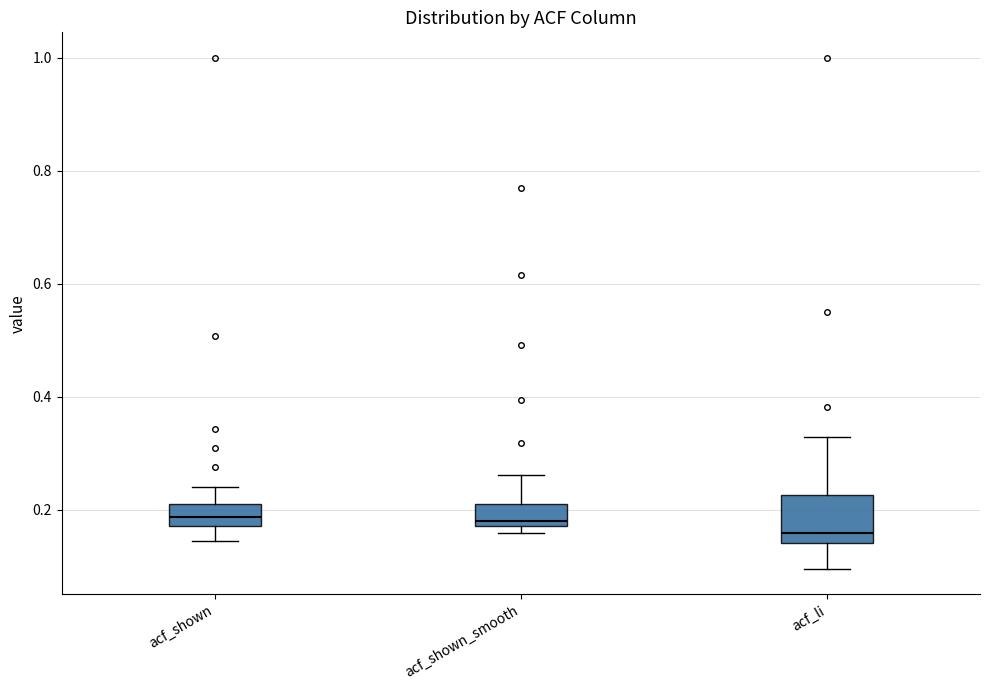

Where is the upper edge of the box for acf_shown_smooth on the y-axis? The values are not printed on the chart, so give them approximately, as read against the axis.

0.22